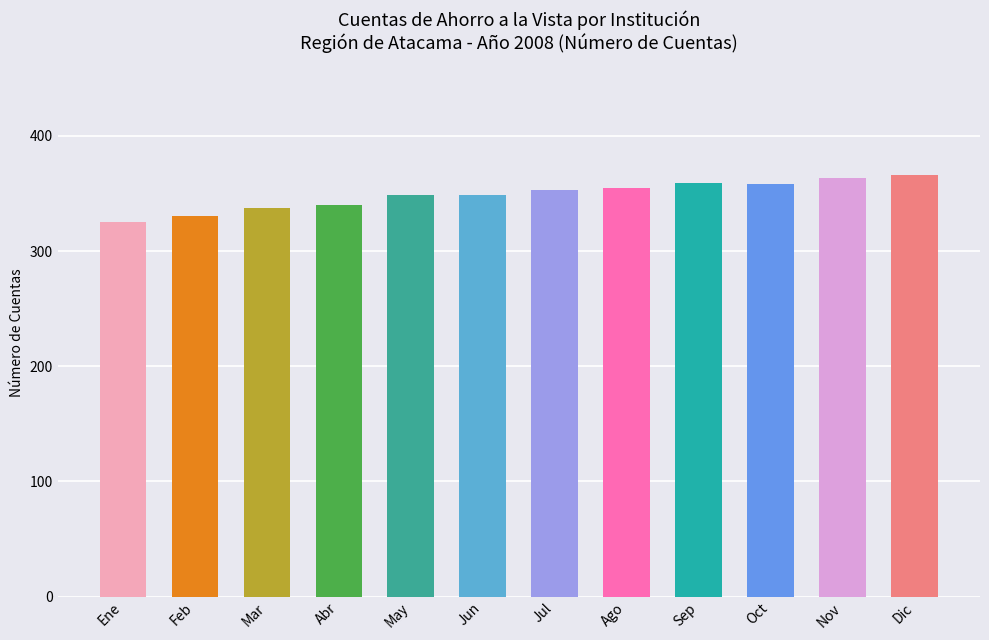

At which category does the chart reach its minimum across all series?

Ene